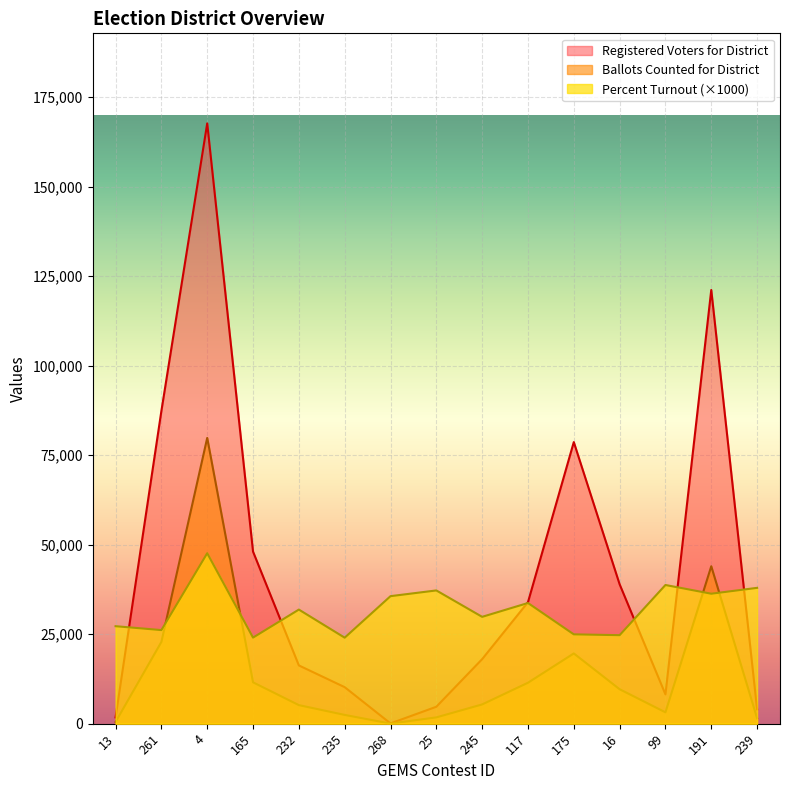

True or false: Ballots Counted for District and Registered Voters for District cross at least once.

False